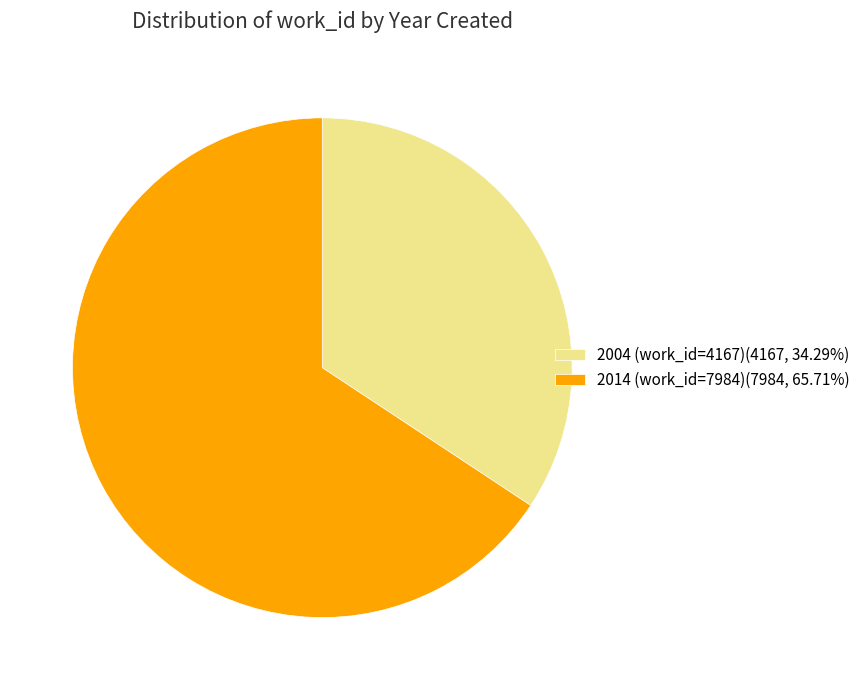

Does 2014 (work_id=7984)(7984, 65.71%) represent more than half of the total?

Yes